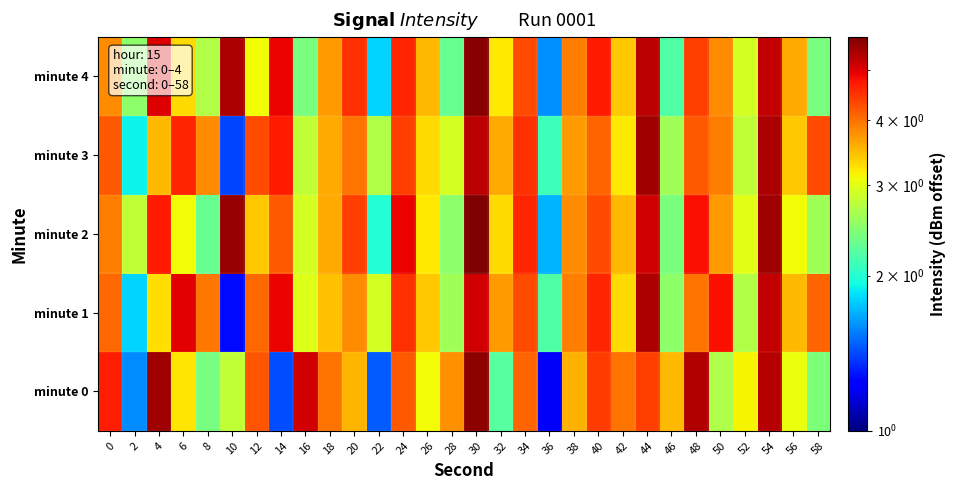

What is the total value across all series at 38?

18.9